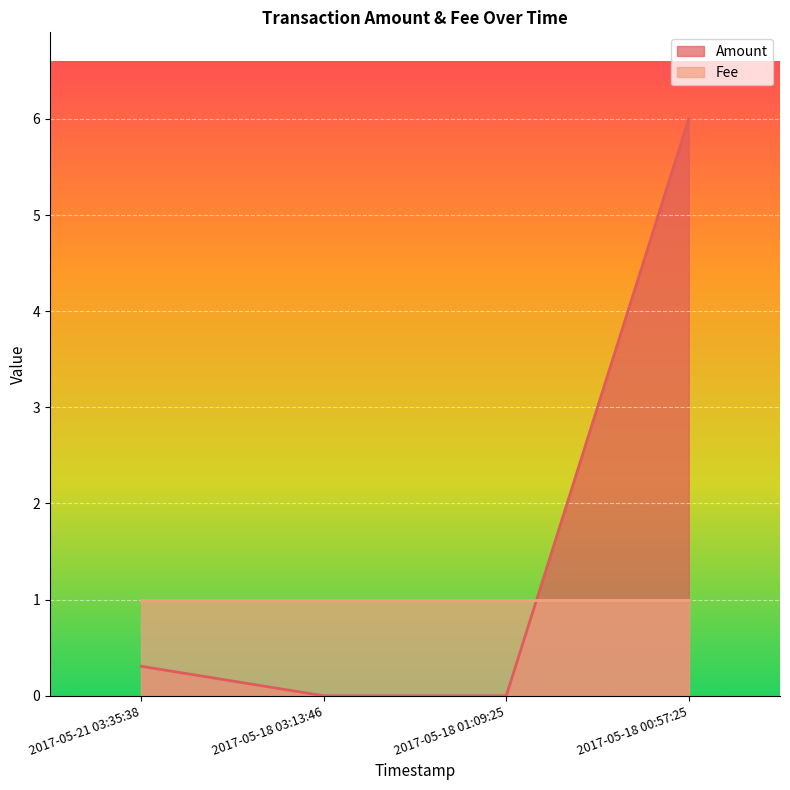

What is the label of the 4th point from the right?

2017-05-21 03:35:38